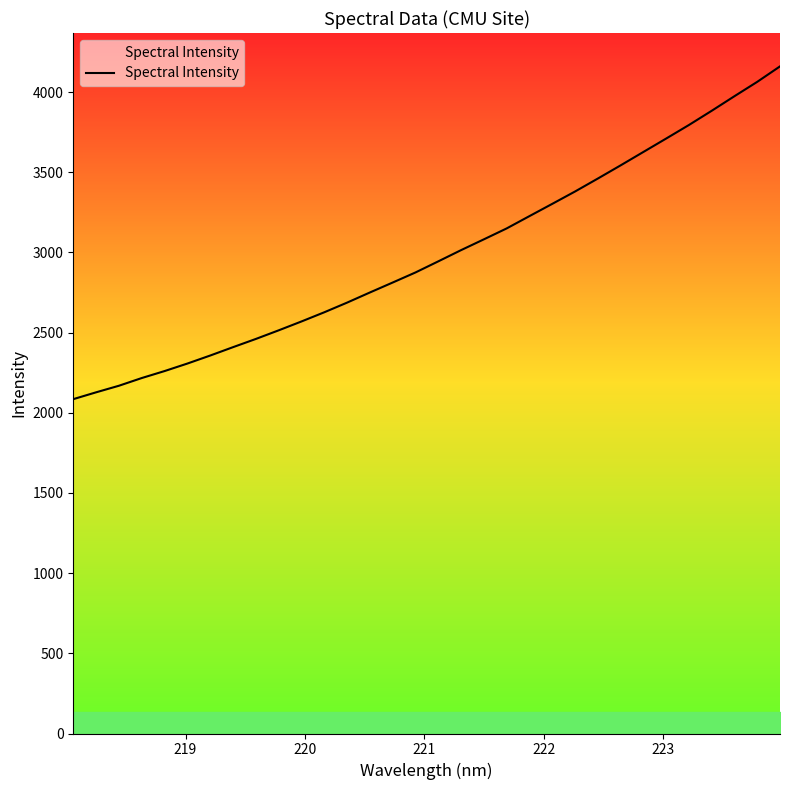

What is the sum of all values?

95538.7